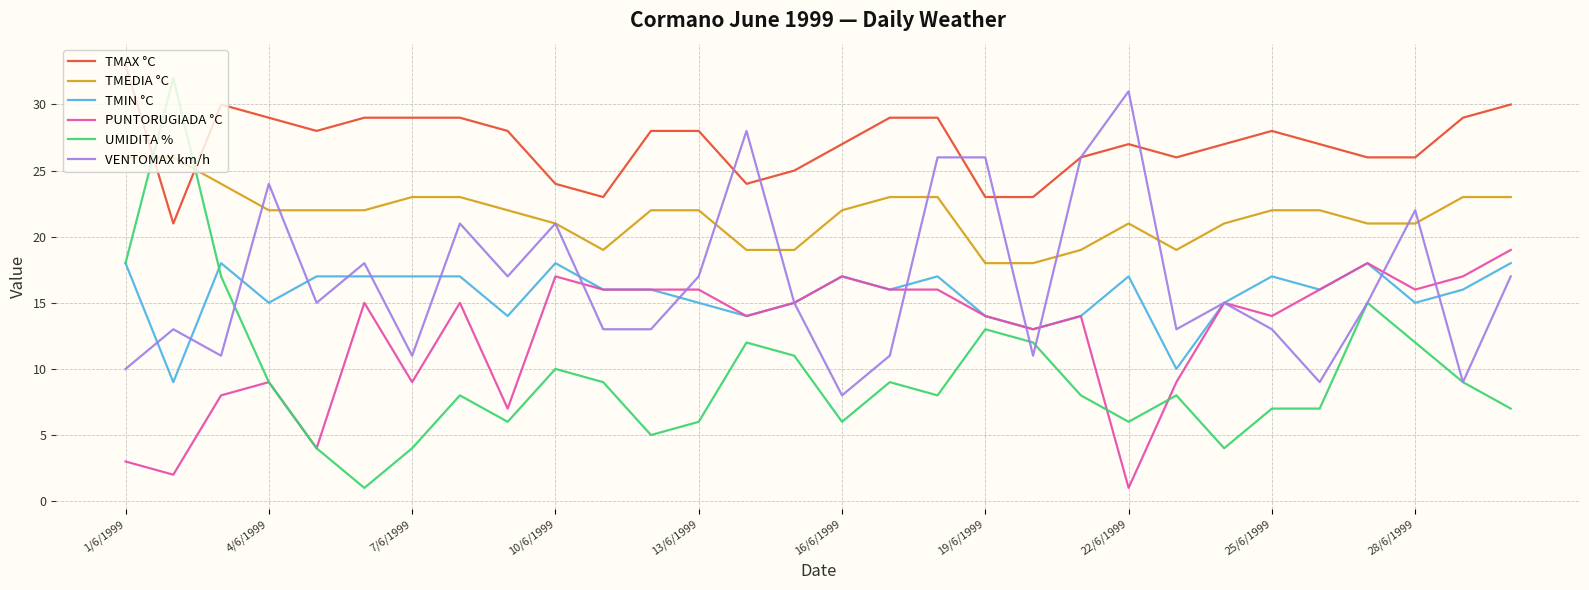

True or false: UMIDITA % and TMAX °C intersect in this chart.

True